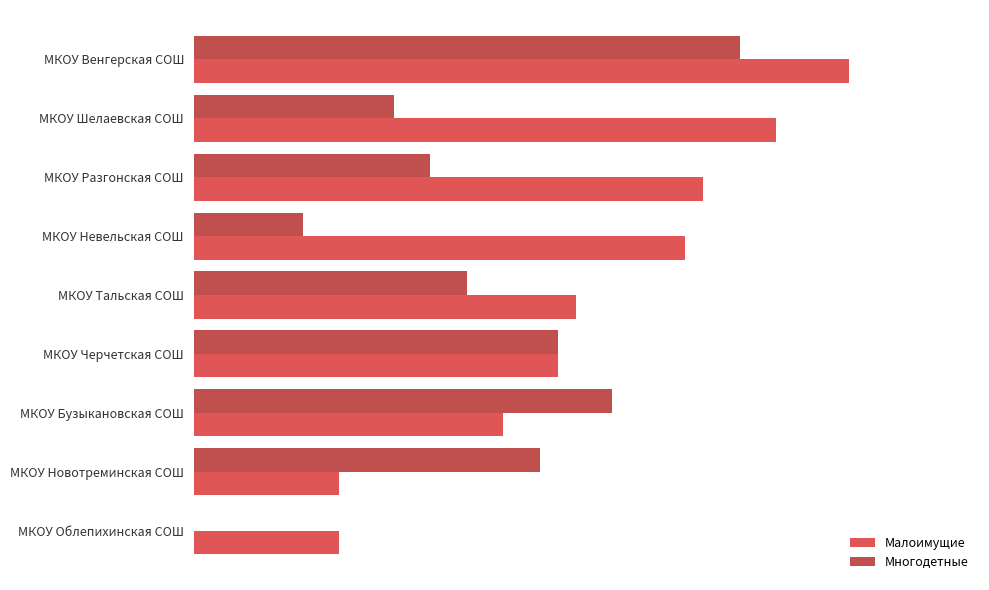

Which series has the largest total across all categories?

Малоимущие